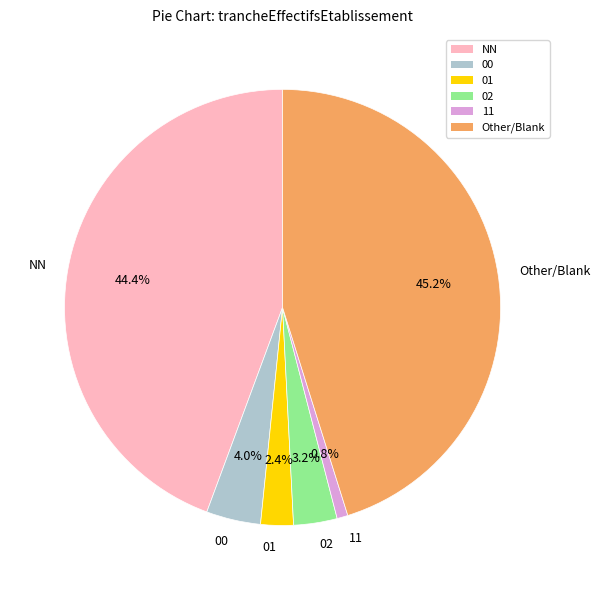

How many slices are in this pie chart?

6